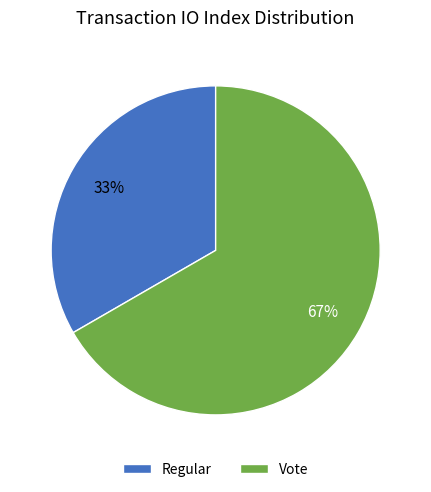

Do Vote and Regular together represent more than half of the pie?

Yes